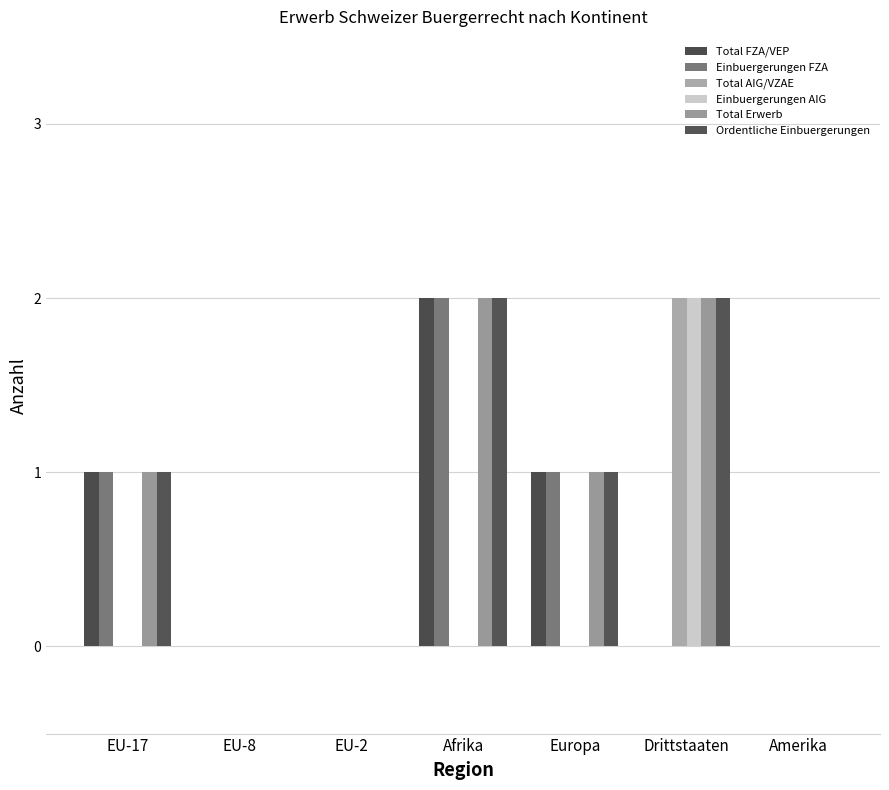

At which category is the sum across all series the highest?

Afrika